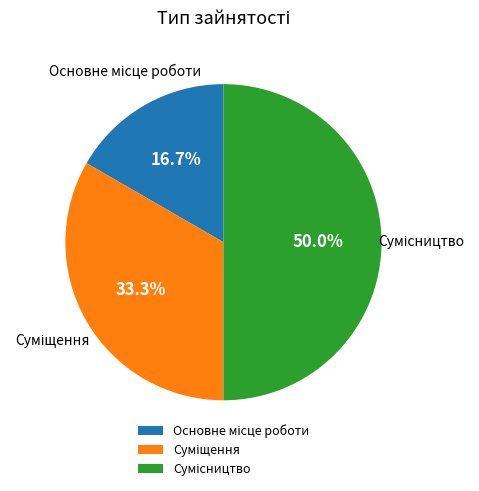

To the nearest percent, what is the combined percentage of Основне місце роботи and Сумісництво?

67%